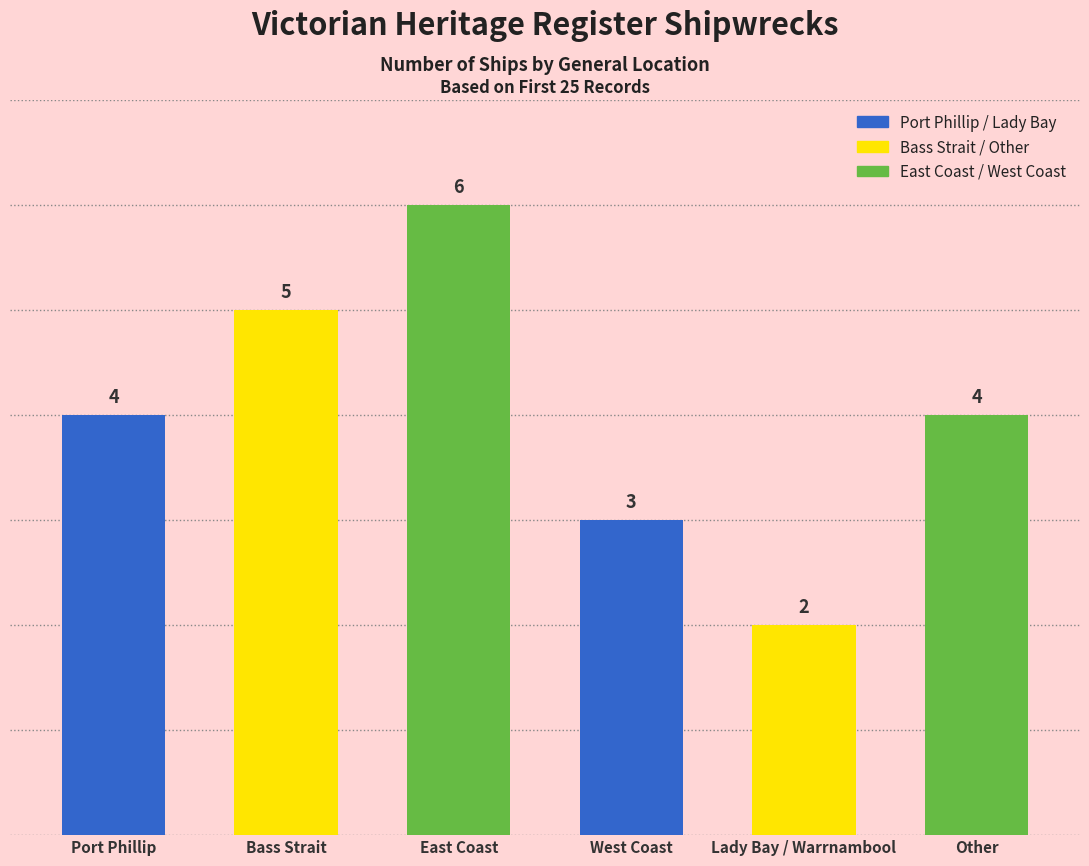

How many values are between 3 and 5?

4